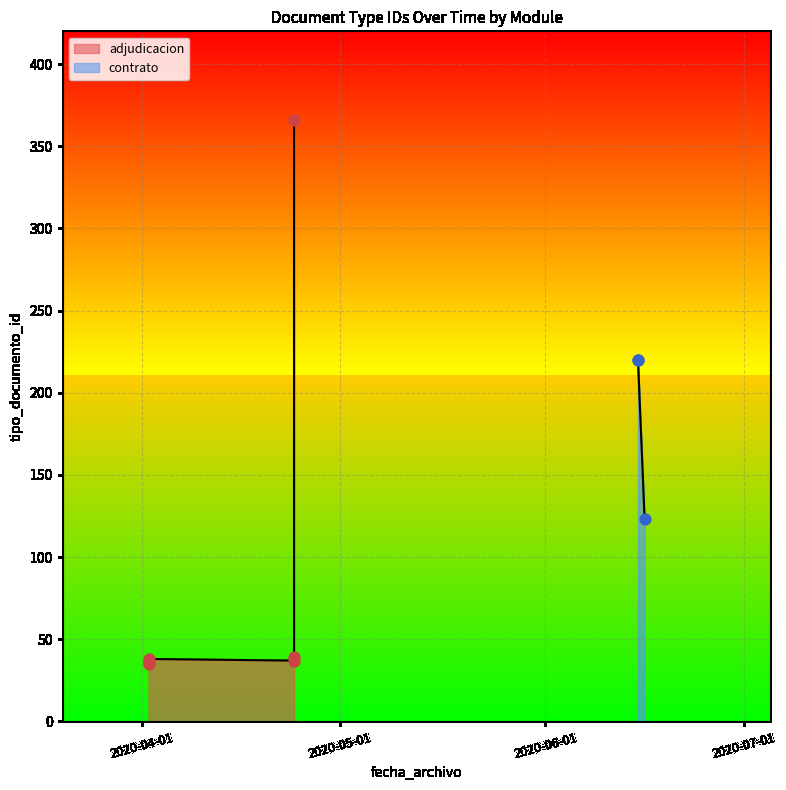

Approximately how many times larger is the value at 2020-04-02 compared to 2020-04-02?

0.6